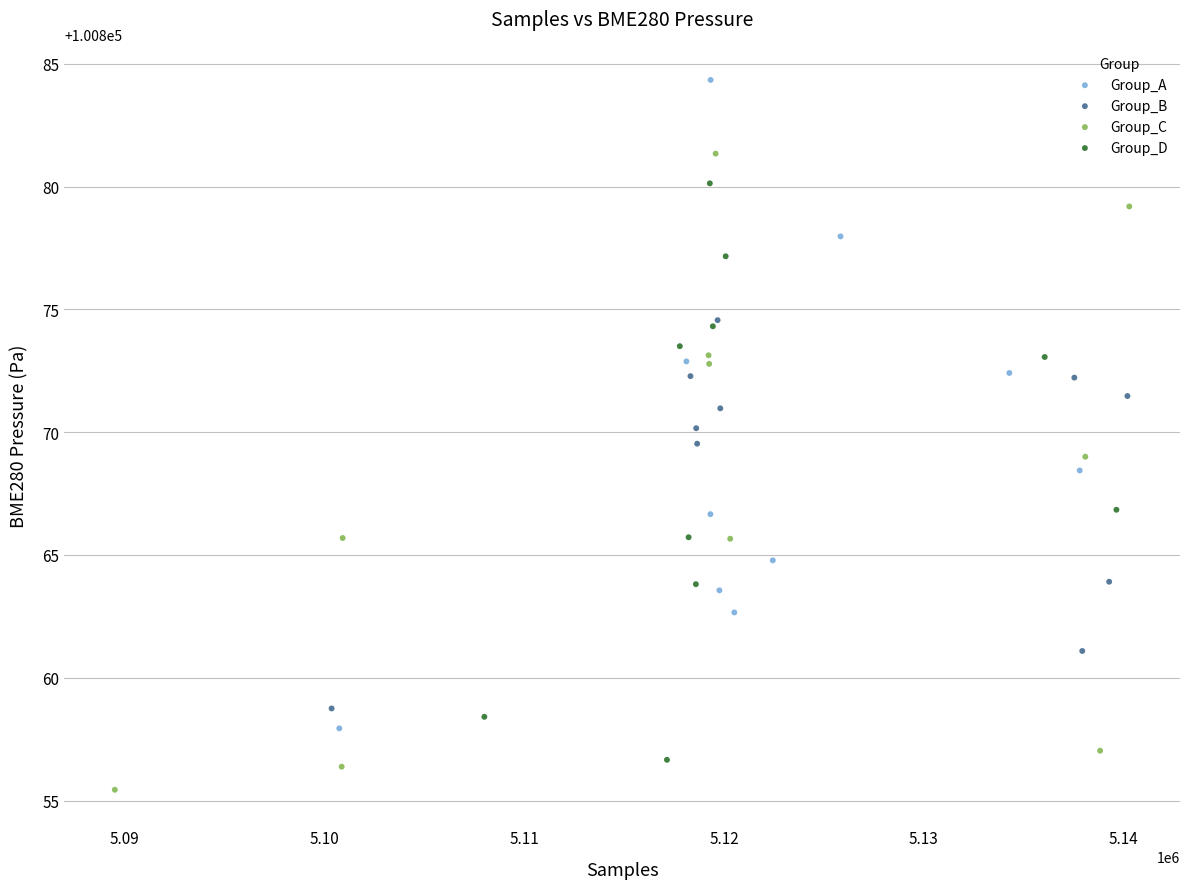

Which series has the widest spread of Y values?

Group_A